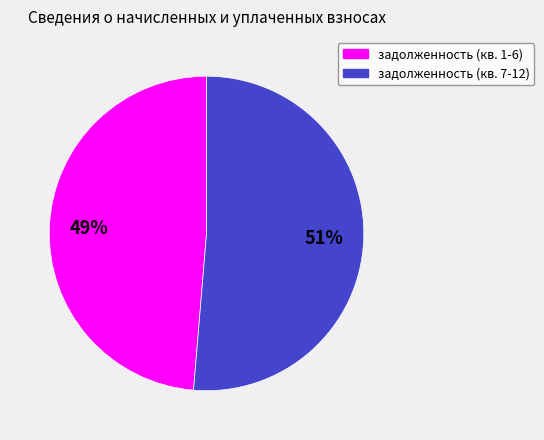

Does any single category account for the majority?

Yes